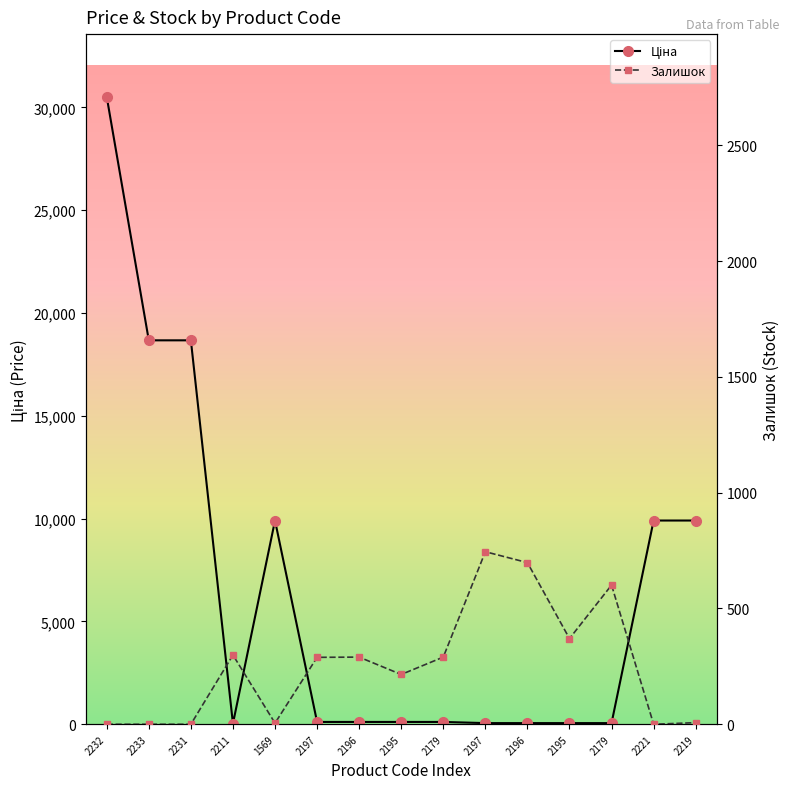

What is the difference between the Ціна values at 2195 and 2233?

18558.2